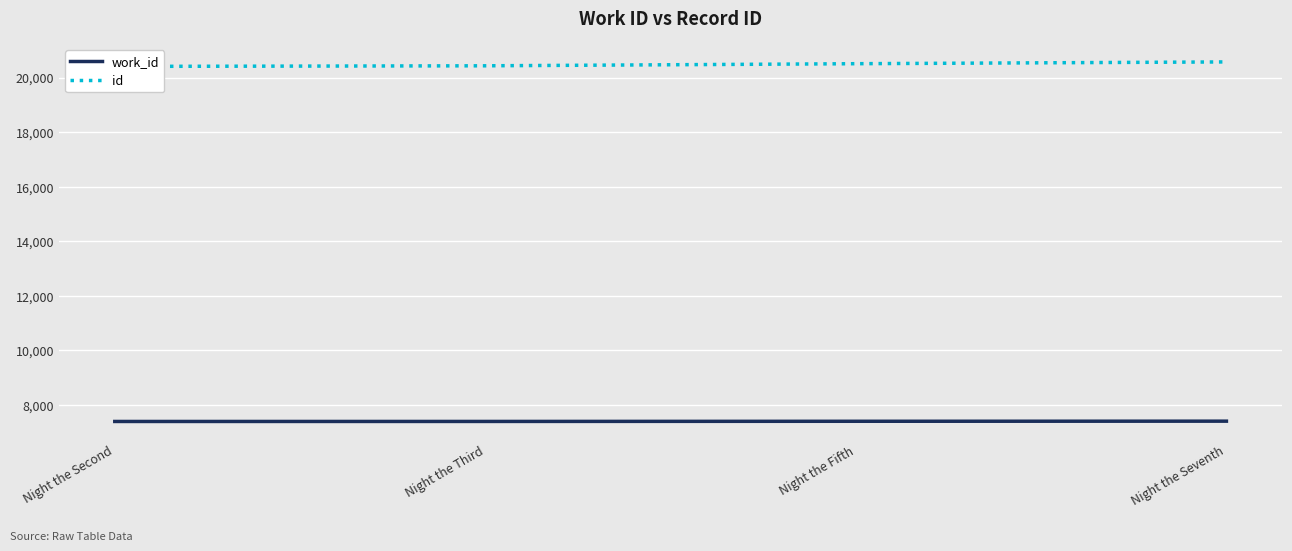

At which label does id first exceed 20506?

Night the Seventh